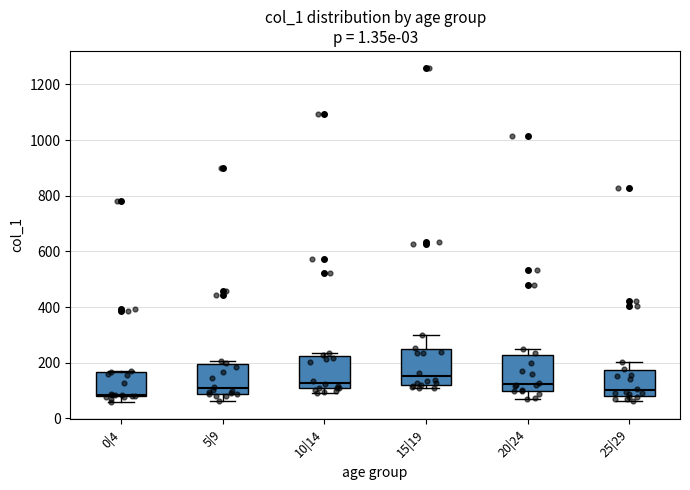

Reading left to right, read every box against the y-axis: the position of its median line, the range the box covers, and the ends of its whiskers. The values are not printed on the chart, so give them approximately, as read against the axis.

0|4: median 80, box 80 to 160, whiskers 60 to 160
5|9: median 100, box 80 to 200, whiskers 60 to 200 (just above the box's upper edge)
10|14: median 120, box 100 to 220, whiskers 100 (just below the box's lower edge) to 240
15|19: median 160, box 120 to 240, whiskers 100 to 300
20|24: median 120, box 100 to 220, whiskers 80 to 240
25|29: median 100, box 80 to 180, whiskers 60 to 200